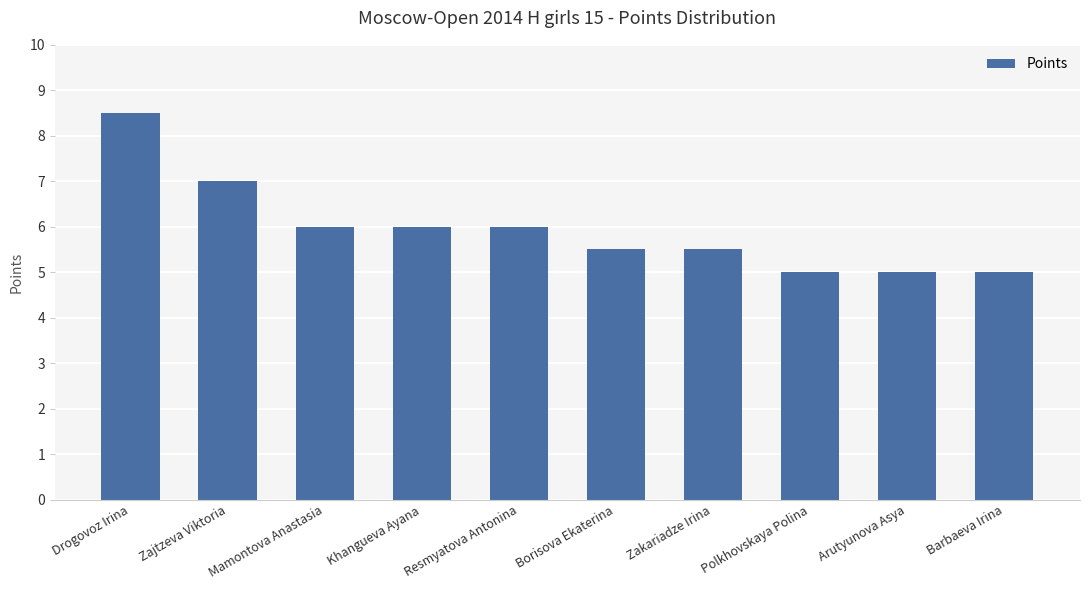

What position from the right is Borisova Ekaterina?

5